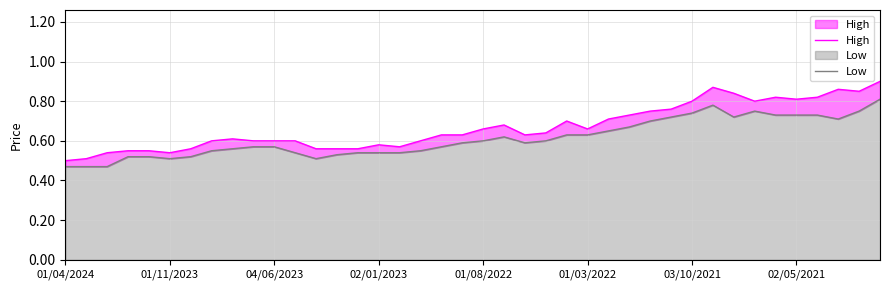

Which series changed the most between 8 and 24?

High